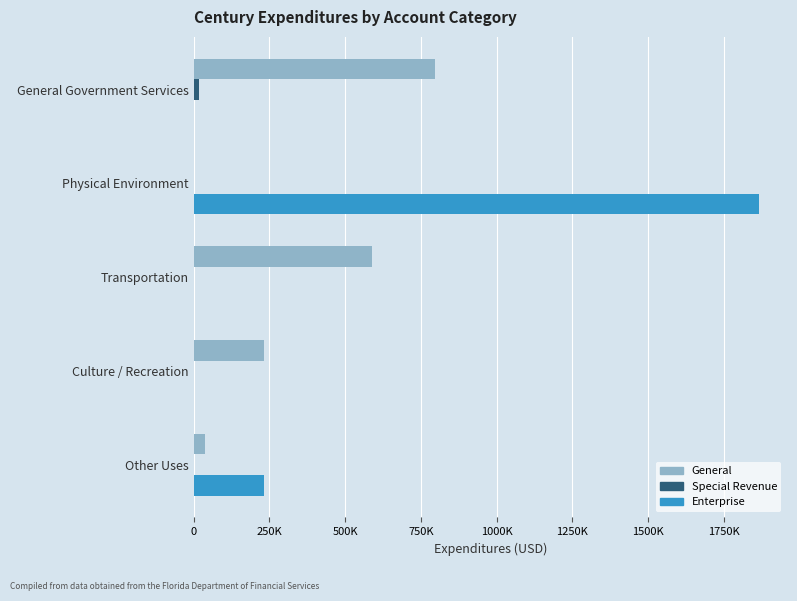

What is the difference between the maximum and second lowest values in the General series?

759443